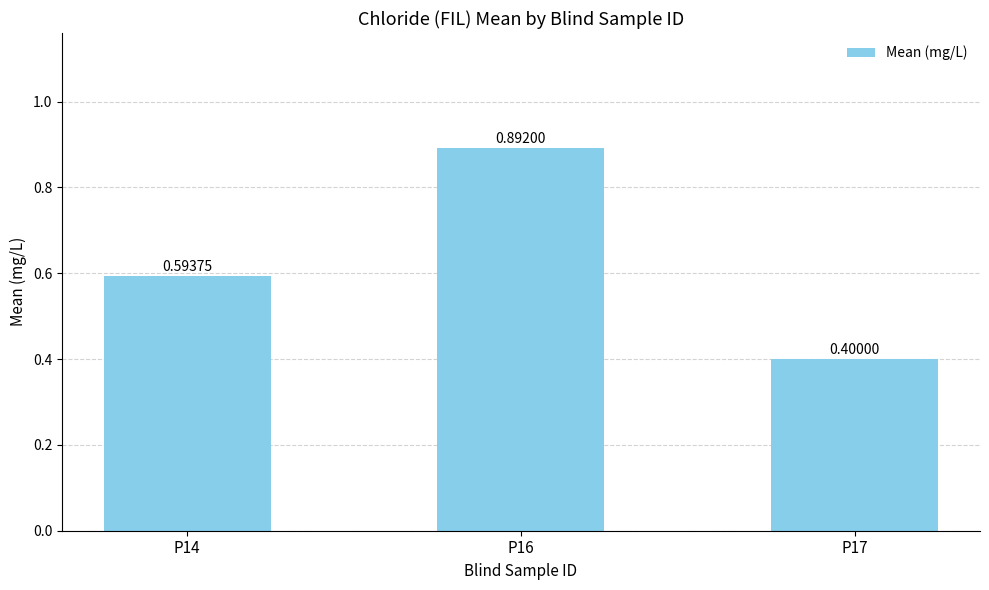

Rank the categories by value from lowest to highest.

P17, P14, P16